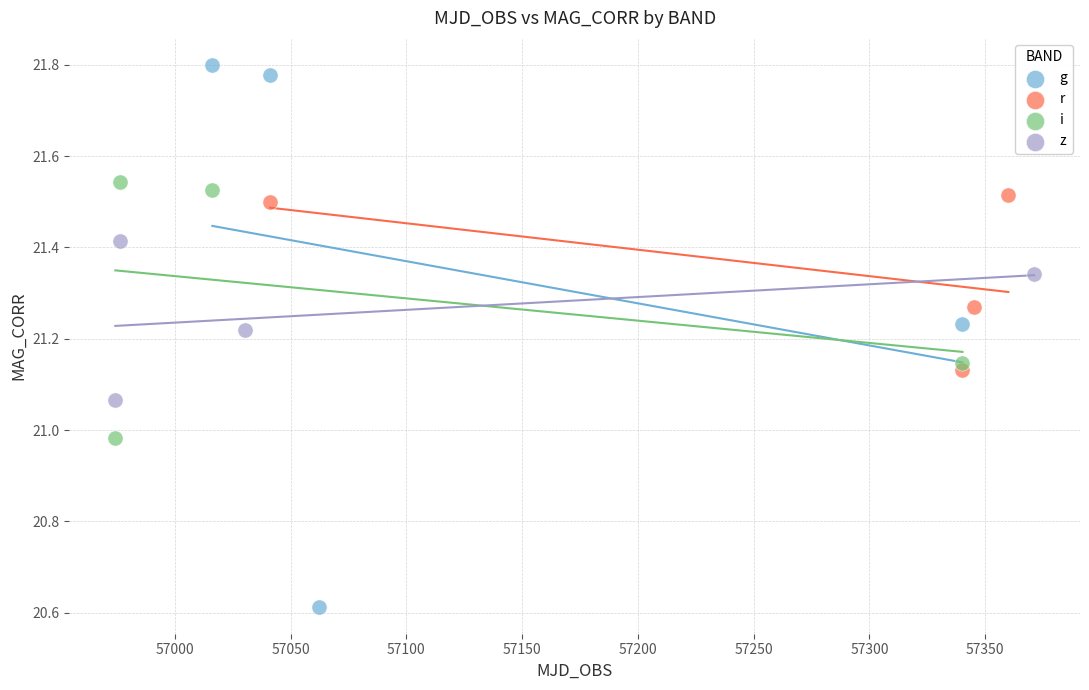

Which series has the largest Y range (max minus min)?

g